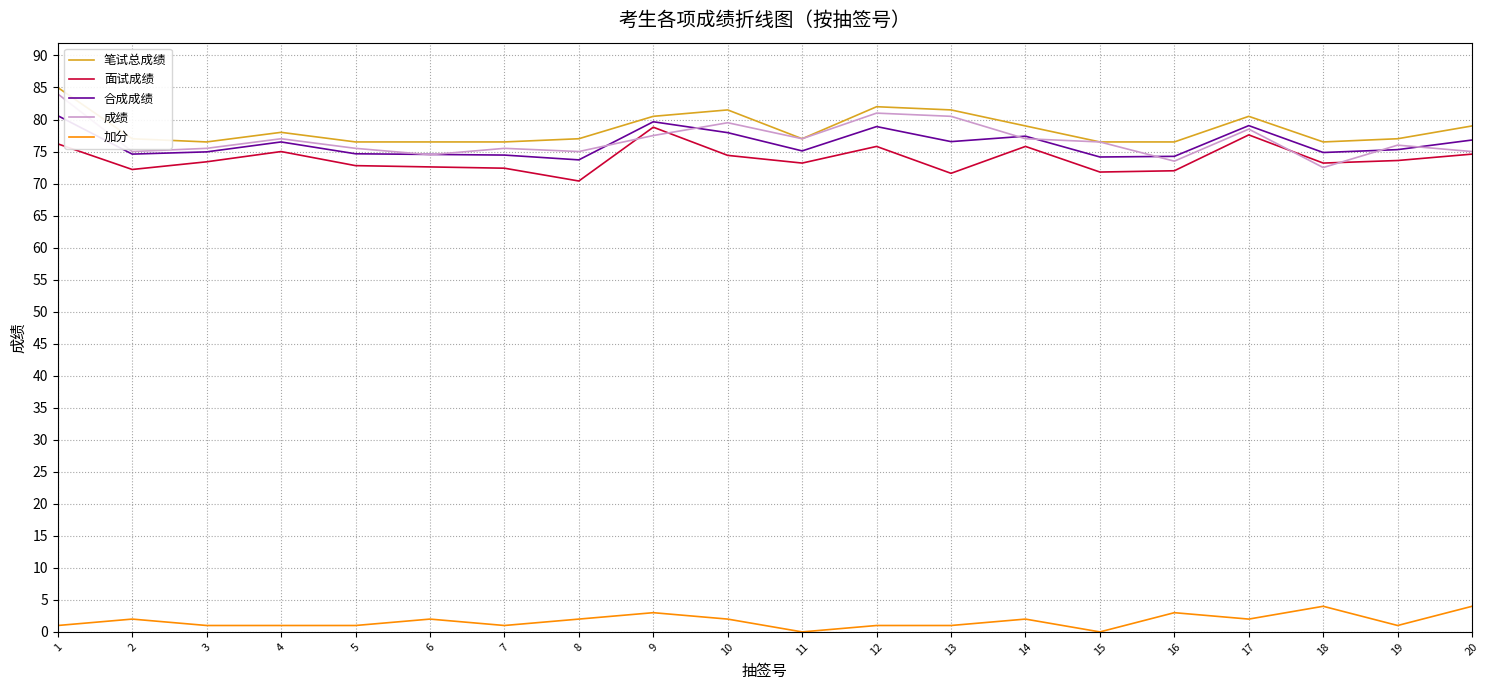

What is the difference between the highest and lowest values at 10?

79.5